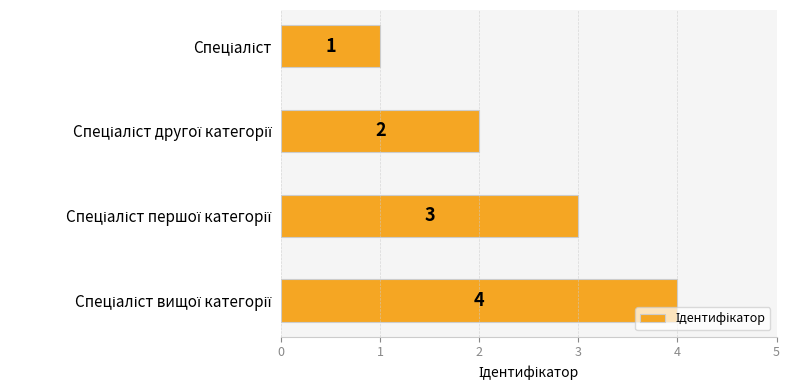

Are the bars horizontal?

Yes